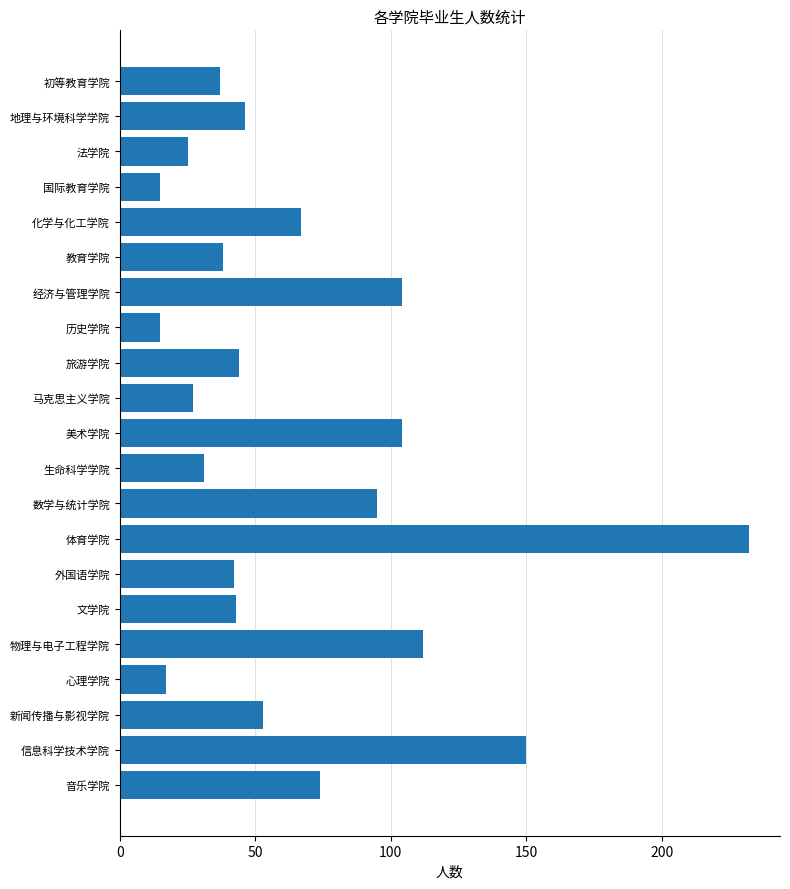

What is the label of the 1st bar from the bottom?

音乐学院